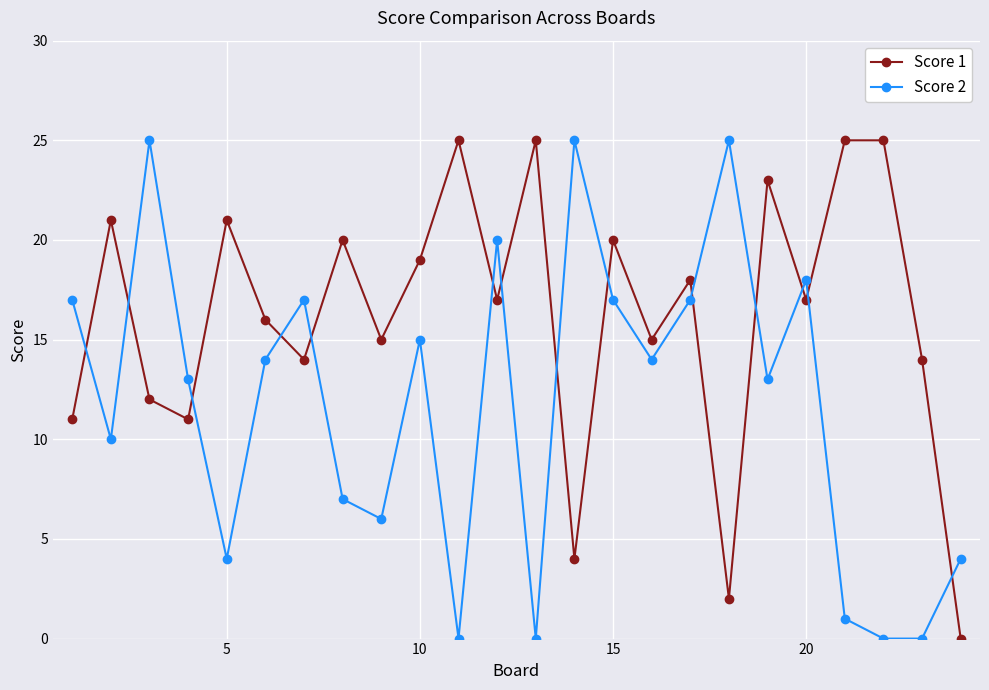

True or false: Score 2 and Score 1 cross at least once.

True